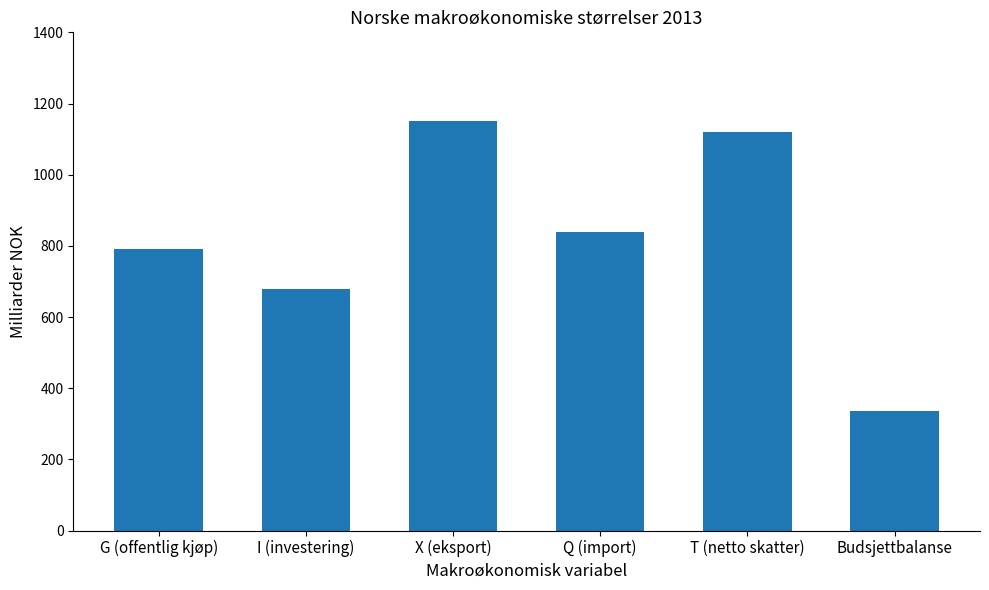

Is it true that the value at I (investering) is 680?

True